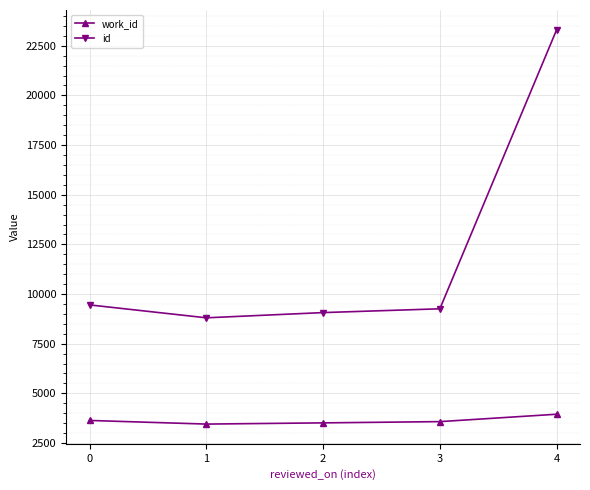

What is the difference between the maximum and minimum values in the id series?

14504